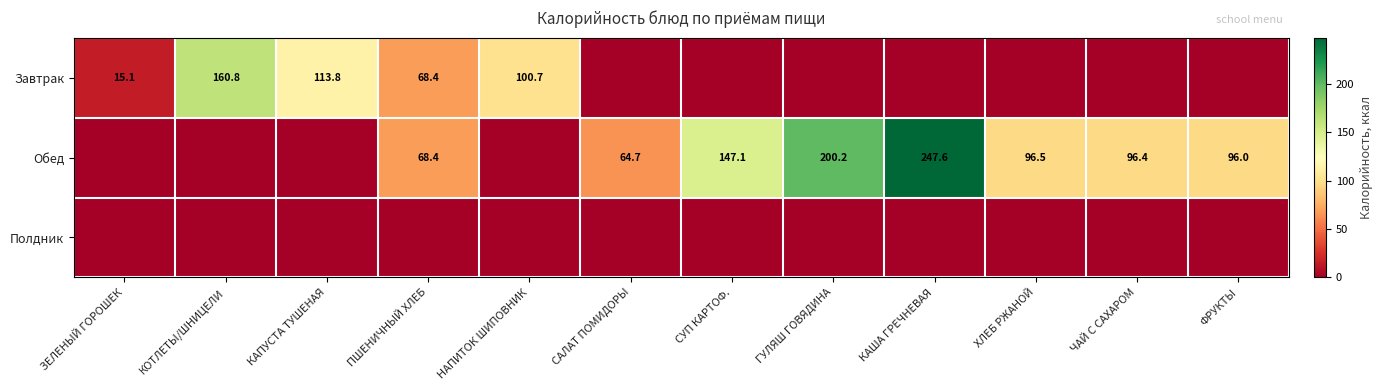

The value of Обед at ГУЛЯШ ГОВЯДИНА is 122.0. True or false?

False